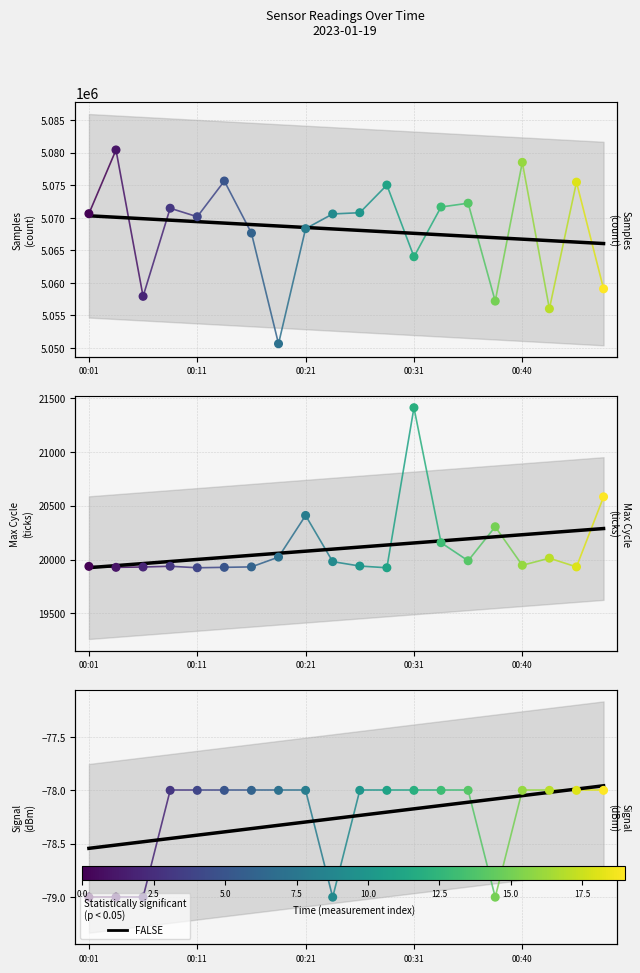

Between 19 and 11, which is larger?

19